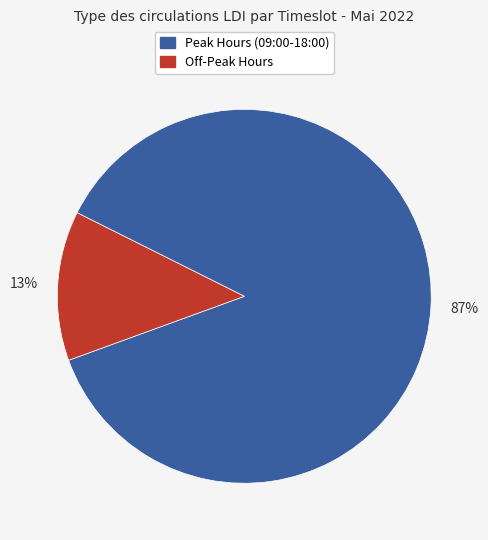

How many segments does this pie chart have?

2